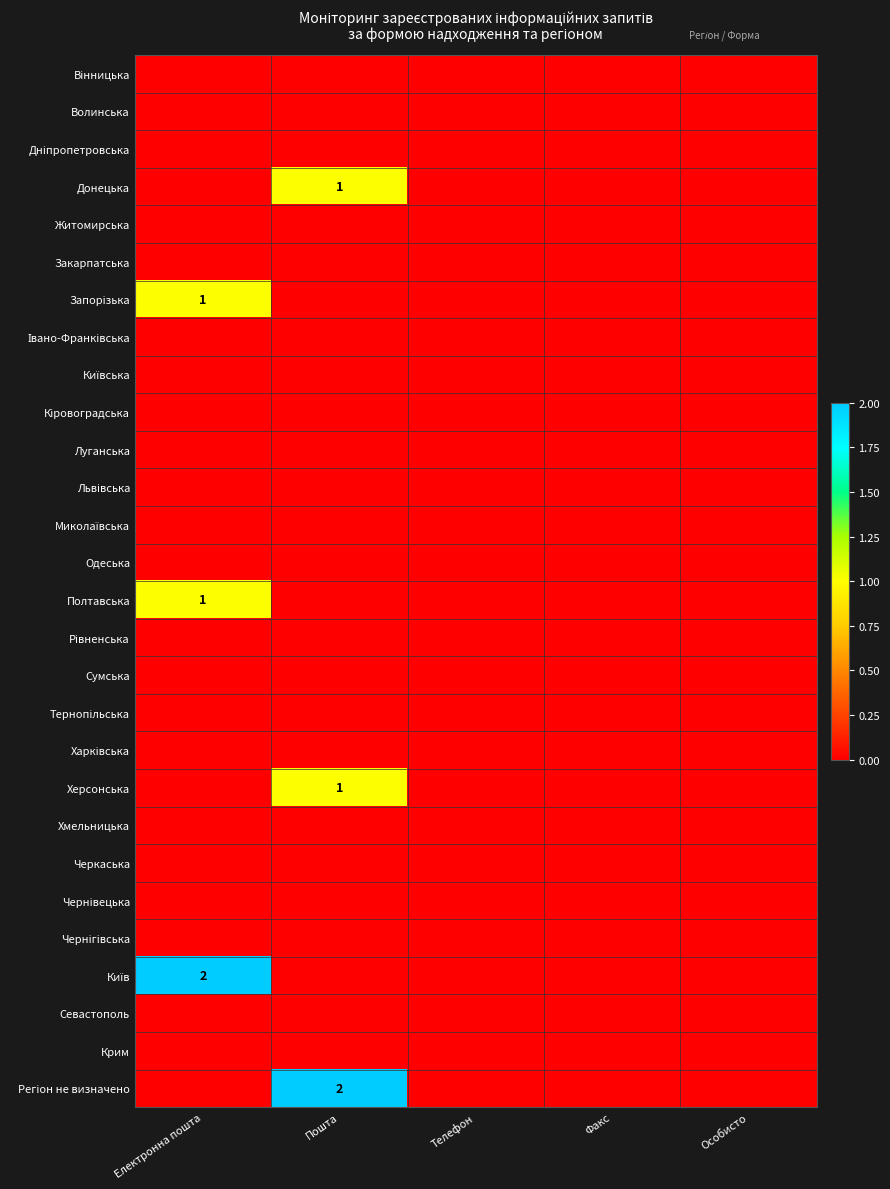

Is it true that Кіровоградська equals 0 at Телефон?

True